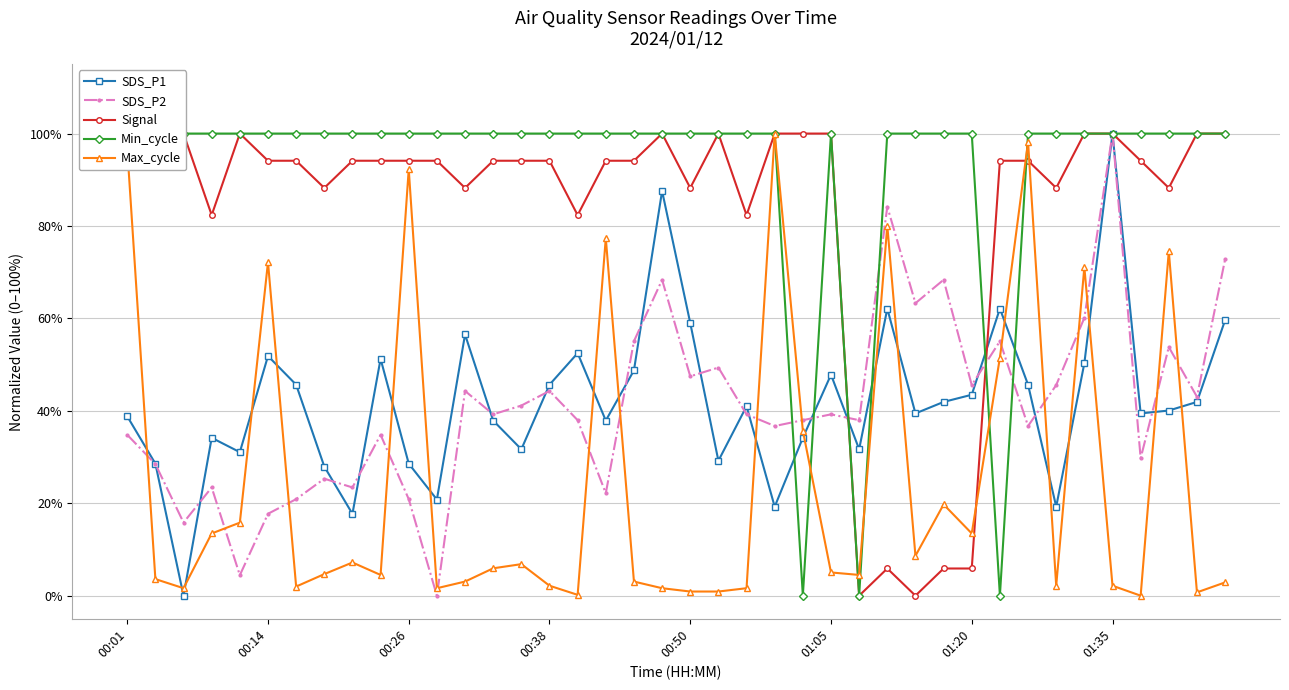

True or false: SDS_P1 and Max_cycle cross at least once.

True